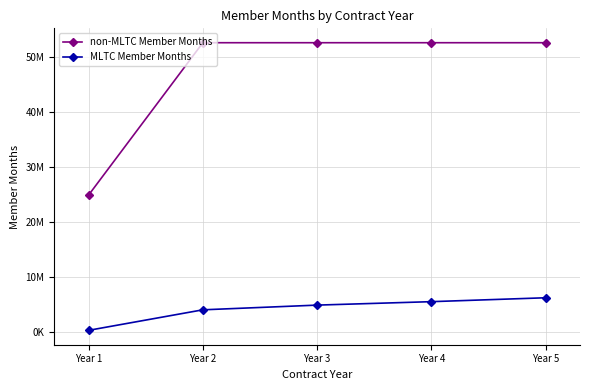

Where is non-MLTC Member Months nearest to the value 38685645?

Year 1